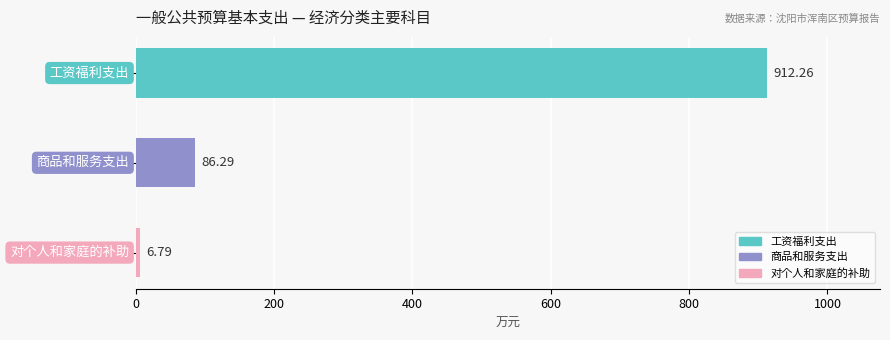

How many values exceed 86?

2